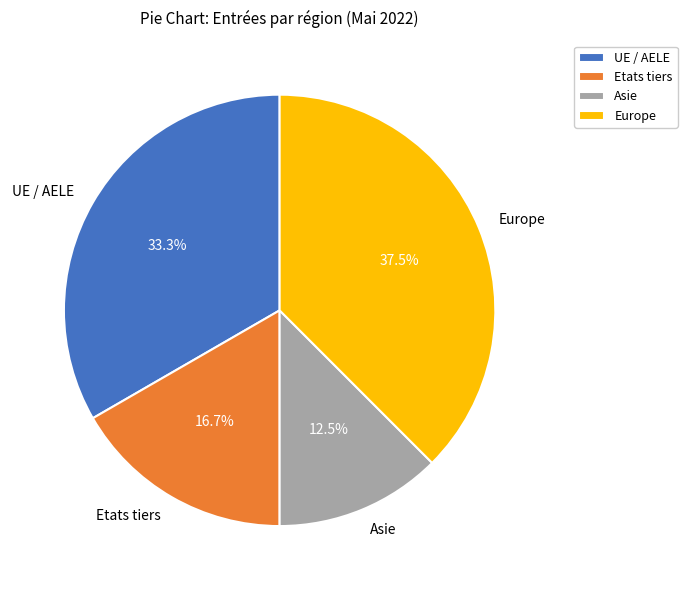

Combined, do Asie and Etats tiers account for over 50%?

No